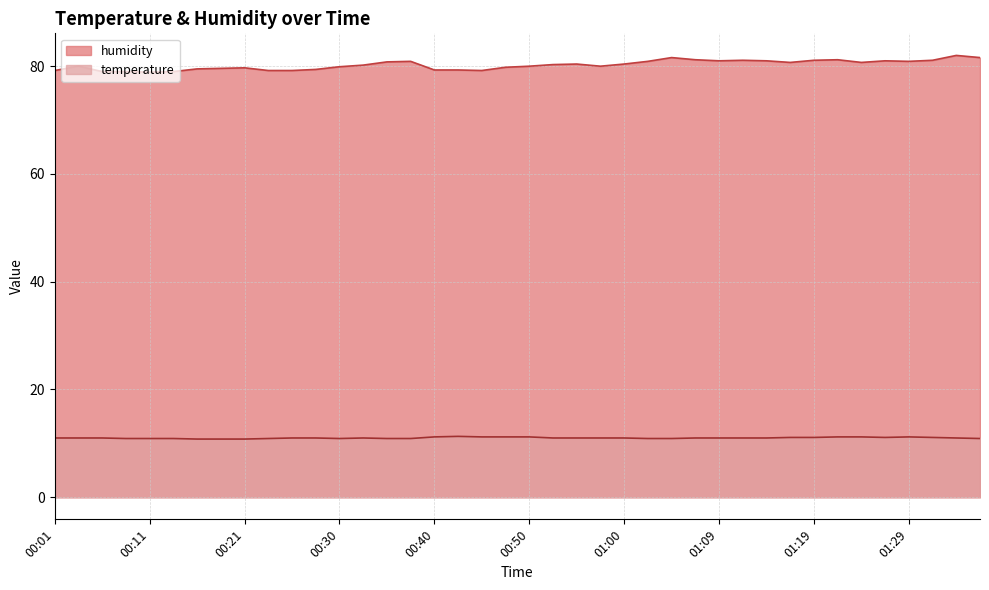

True or false: humidity has a value of 80.0 at 00:57.

True